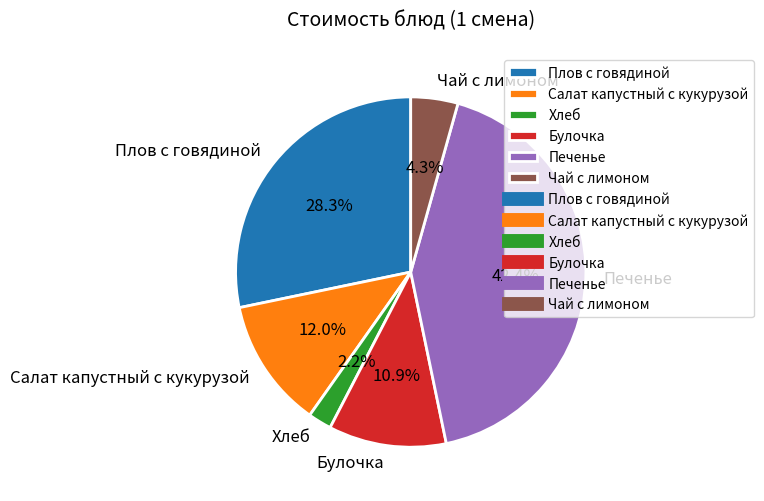

To the nearest percent, what percentage of the pie is Булочка?

11%